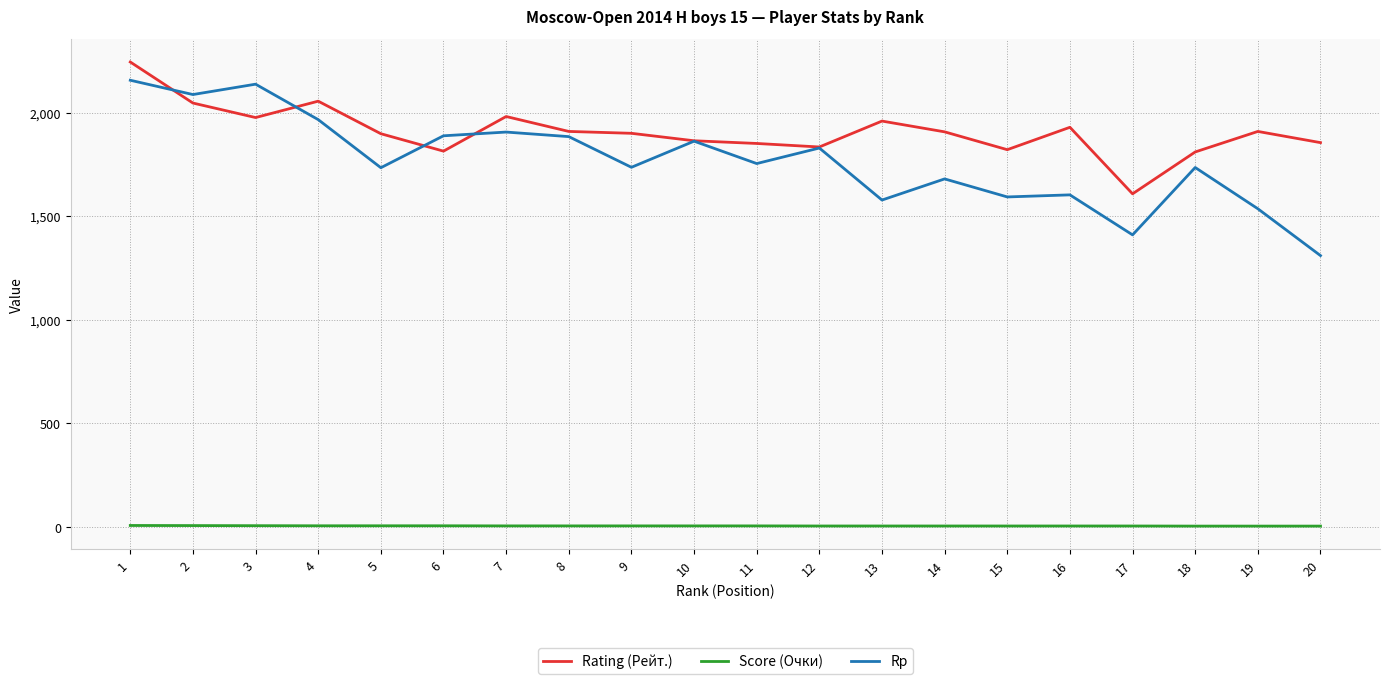

What are all the series names shown in the legend?

Rating (Рейт.), Score (Очки), Rp